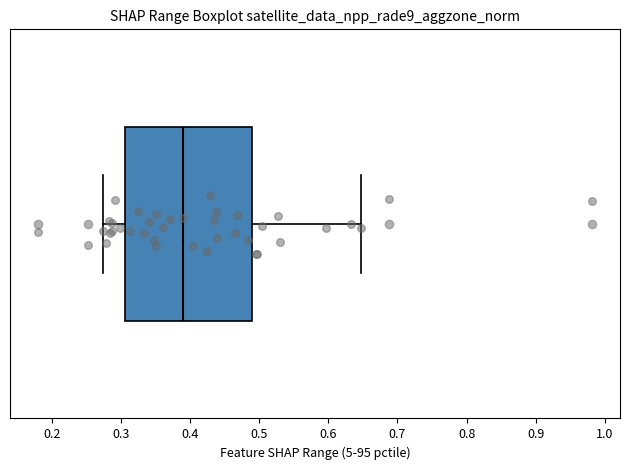

Where is the left edge of the box on the x-axis? The values are not printed on the chart, so give them approximately, as read against the axis.

0.31